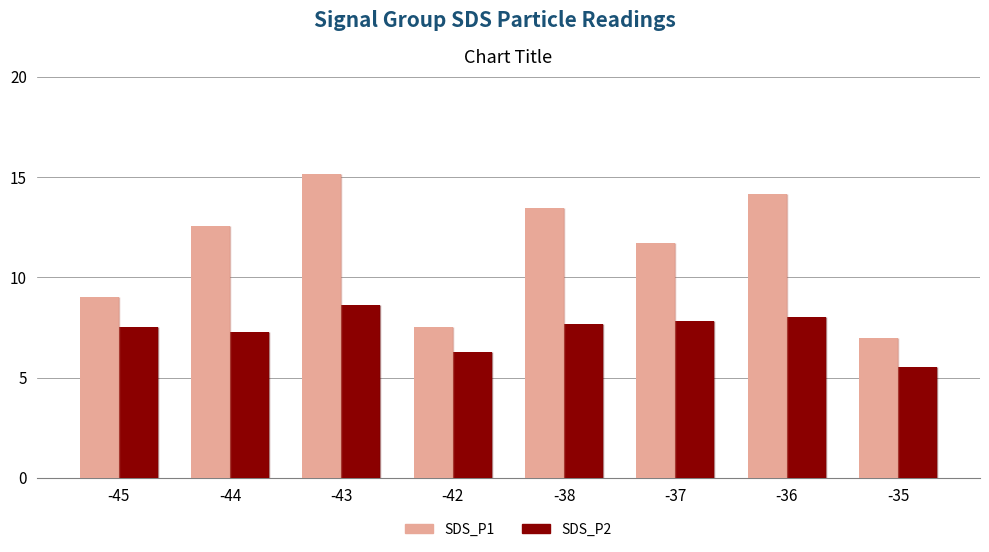

The SDS_P2 series shows 7.2 at -44. True or false?

True